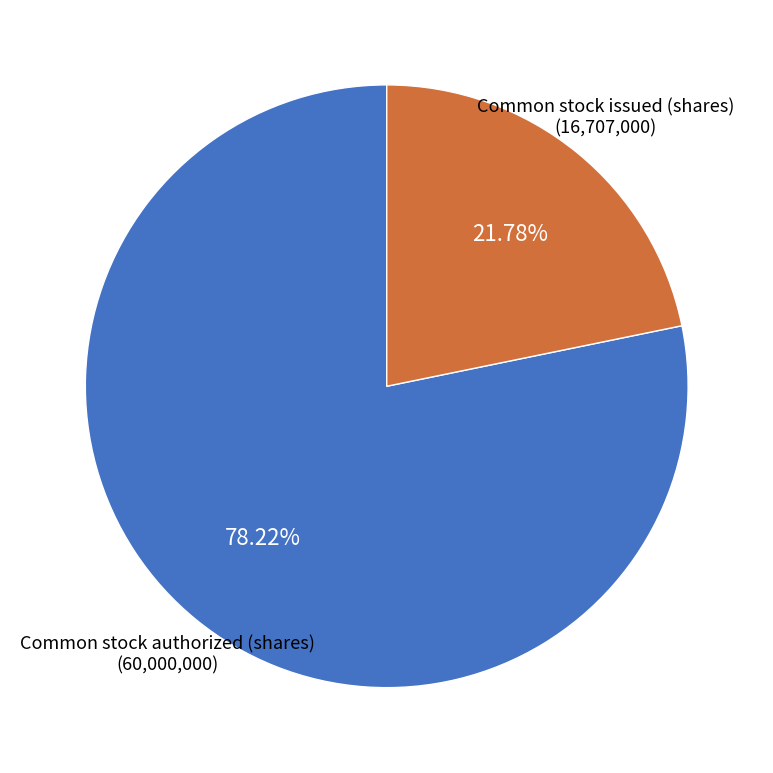

Is there a majority slice in this chart?

Yes